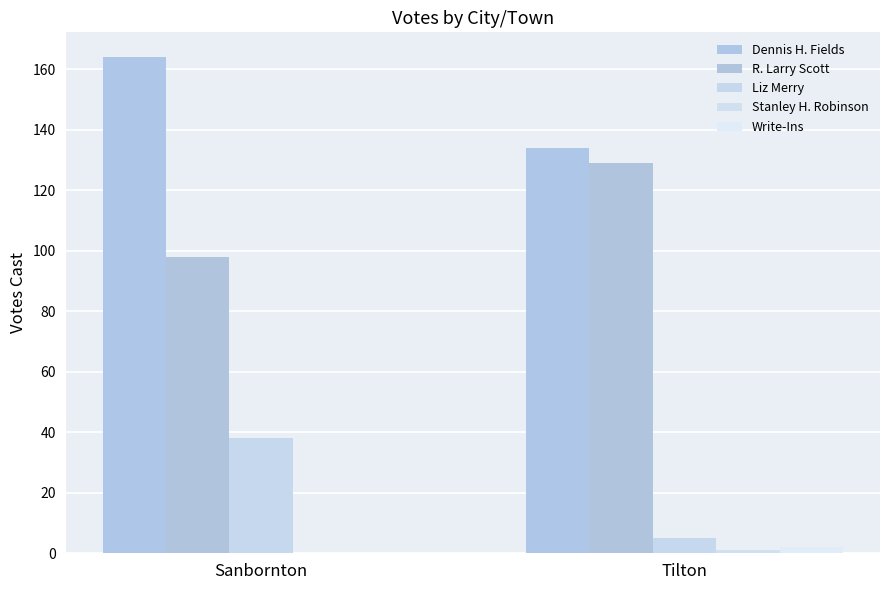

Which series has the largest range (max minus min)?

Liz Merry